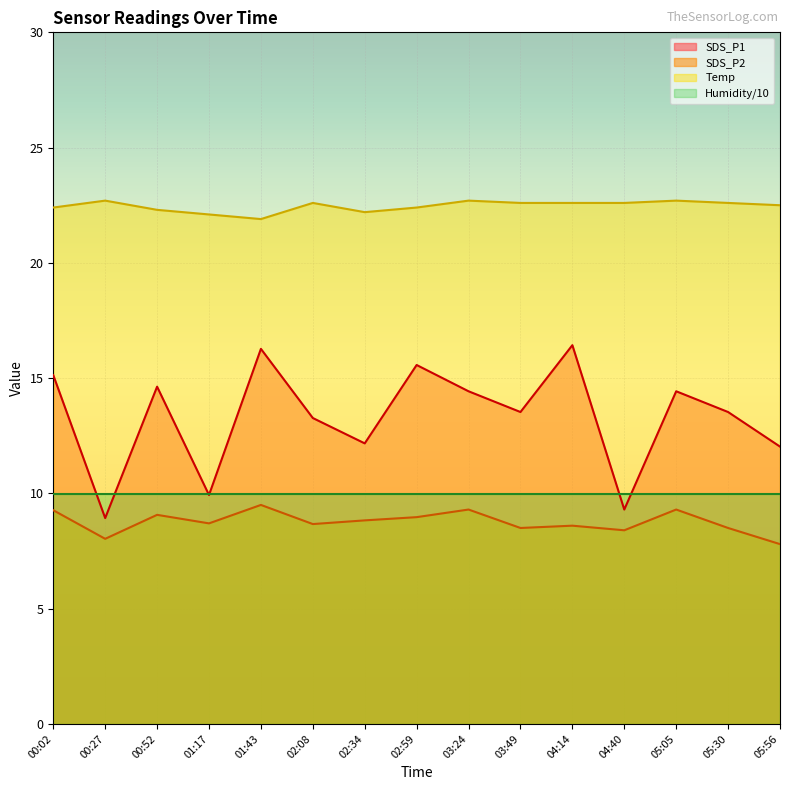

What is the total value across all series at 02:08?

54.5